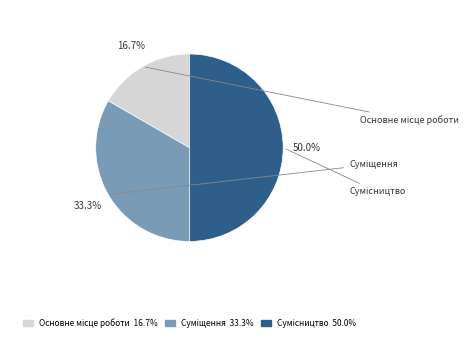

How many slices are in this pie chart?

3